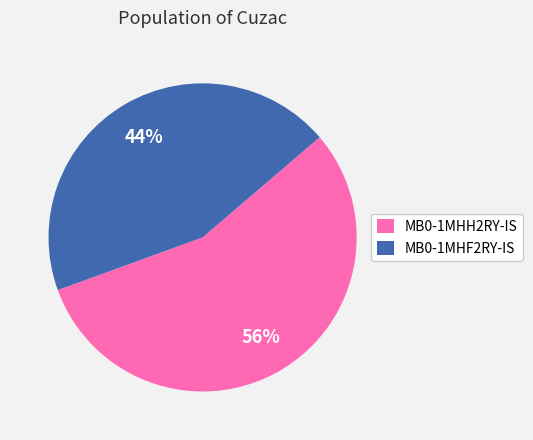

To the nearest percent, what is the average slice percentage?

50%